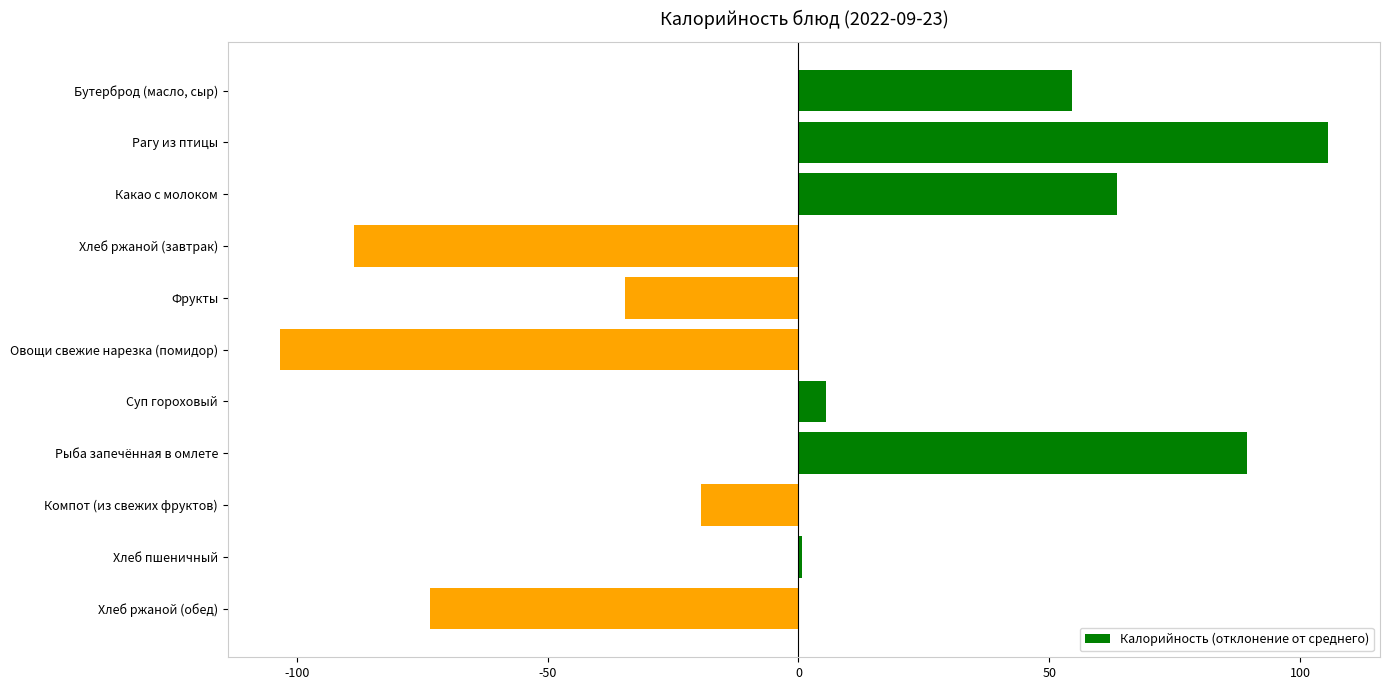

Rank the categories by value from lowest to highest.

Овощи свежие нарезка (помидор), Хлеб ржаной (завтрак), Хлеб ржаной (обед), Фрукты, Компот (из свежих фруктов), Хлеб пшеничный, Суп гороховый, Бутерброд (масло, сыр), Какао с молоком, Рыба запечённая в омлете, Рагу из птицы